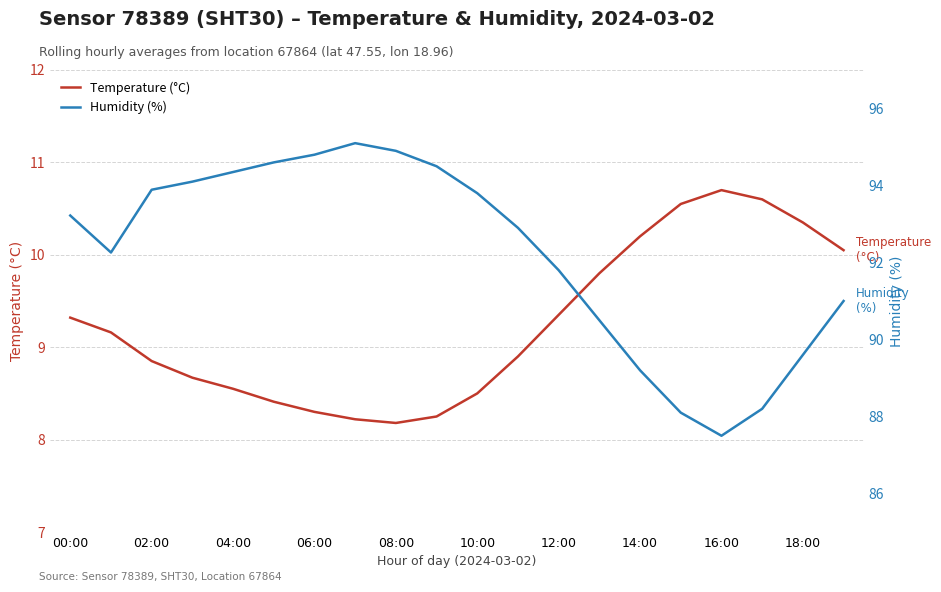

Which series has the largest total across all categories?

Humidity (%)